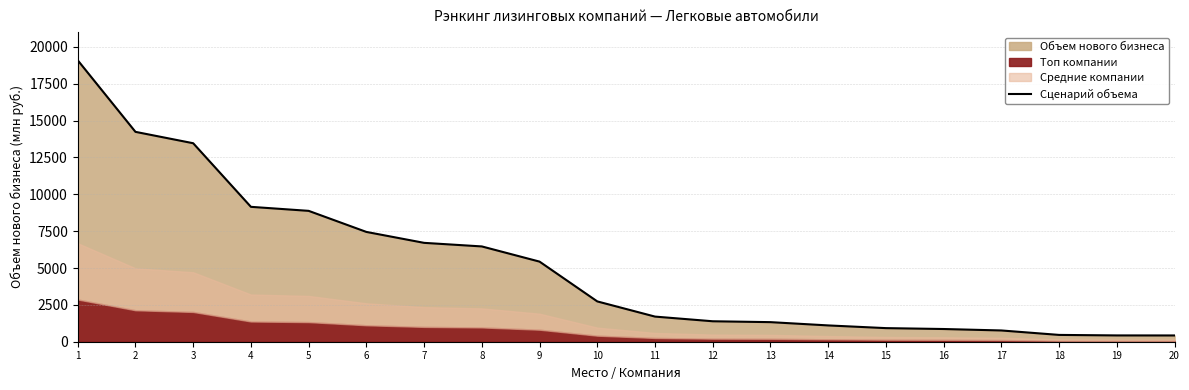

What is the minimum value shown in the chart?

424.9